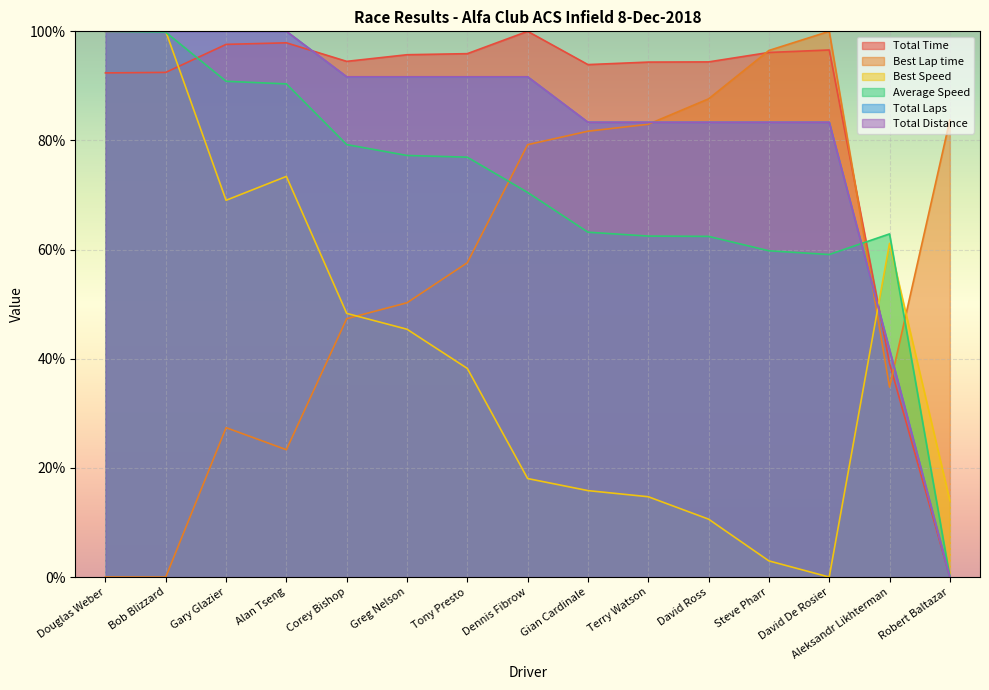

What are all the series names shown in the legend?

Total Time, Best Lap time, Best Speed, Average Speed, Total Laps, Total Distance